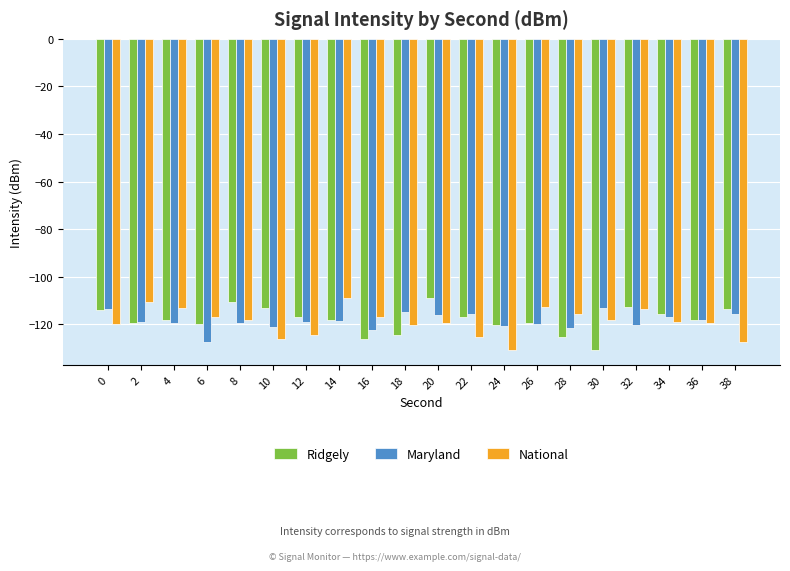

What is the sum of all Maryland values?

-2373.1